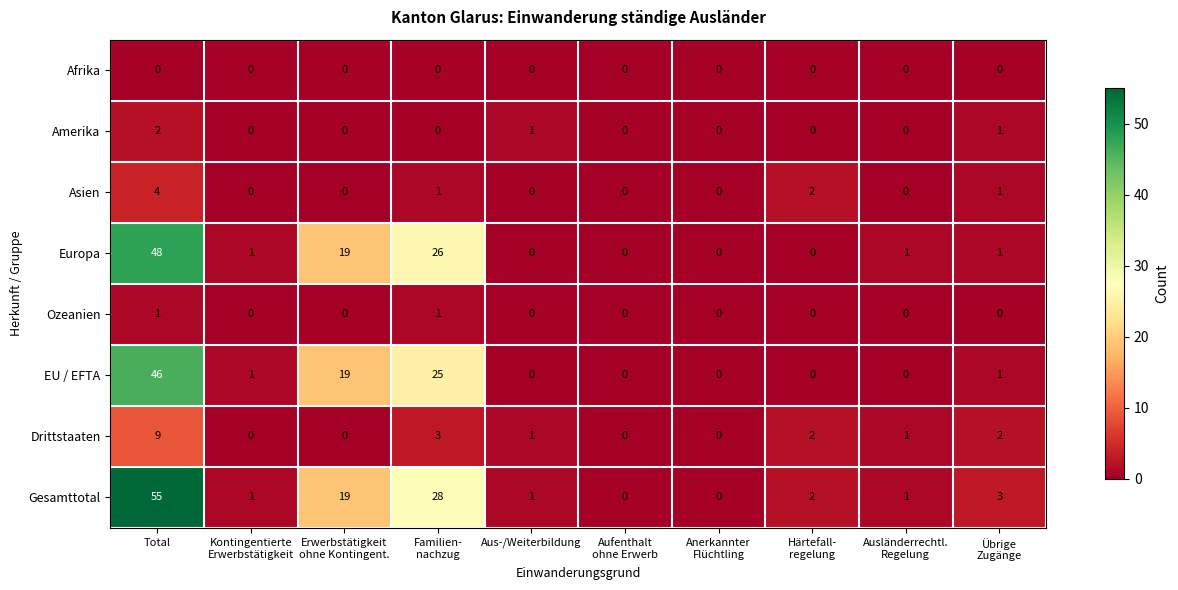

Which category has the highest value across all series?

Total